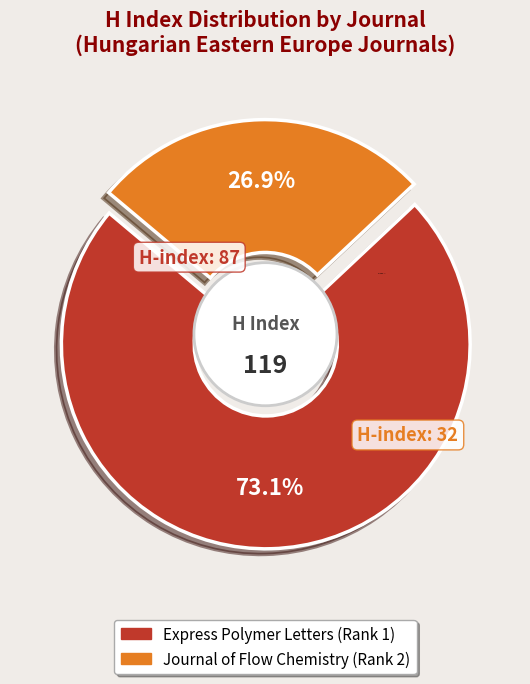

To the nearest percent, what percentage of the pie is Express Polymer Letters (Rank 1)?

73%